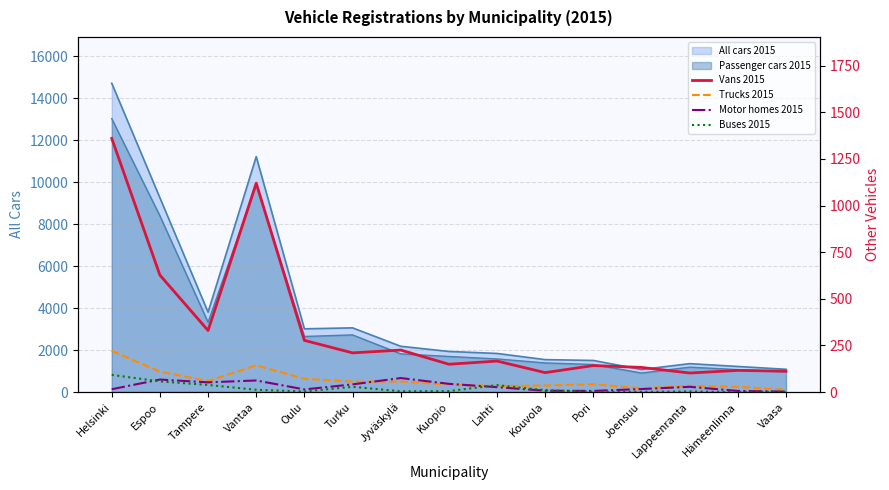

The Vans 2015 series shows 277 at Oulu. True or false?

True